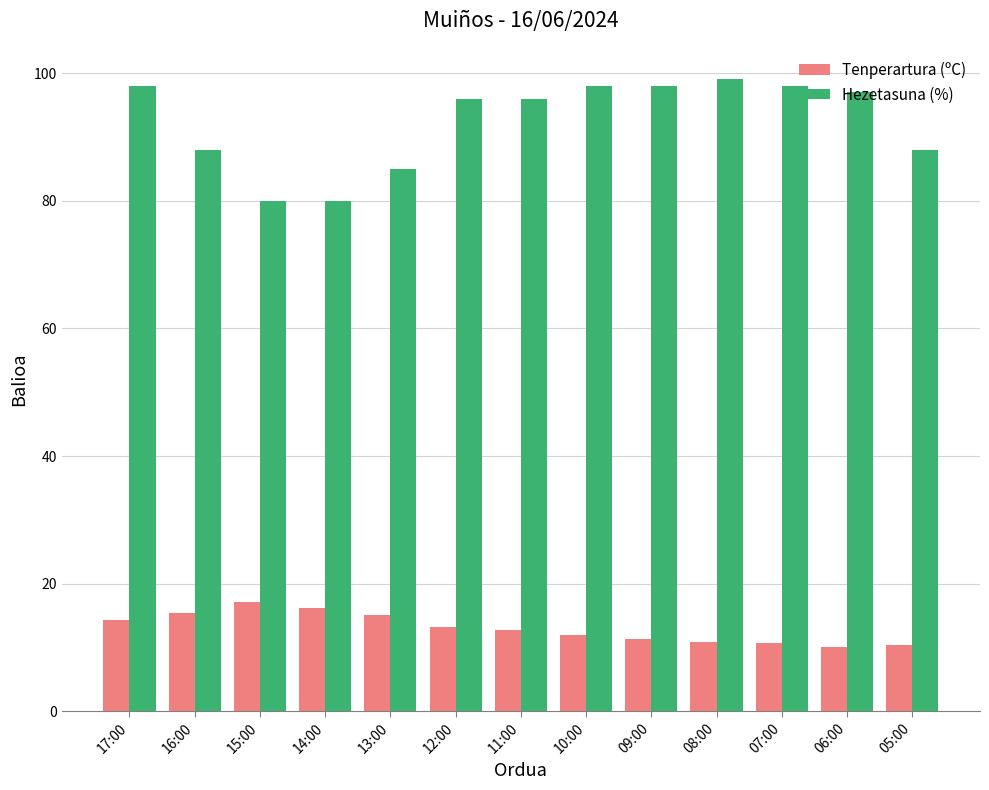

What are all the series names shown in the legend?

Tenperartura (ºC), Hezetasuna (%)